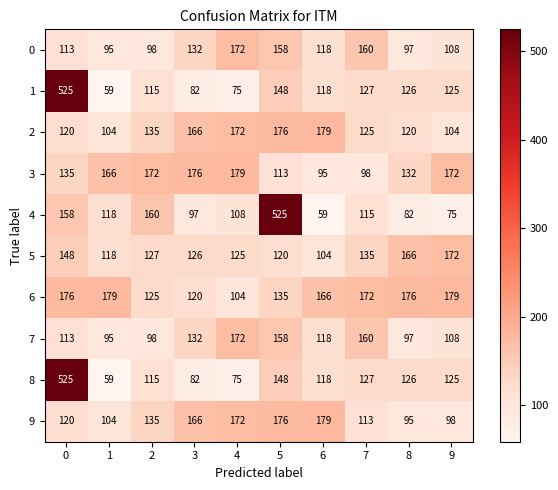

What is the highest value of the 6 series?

179